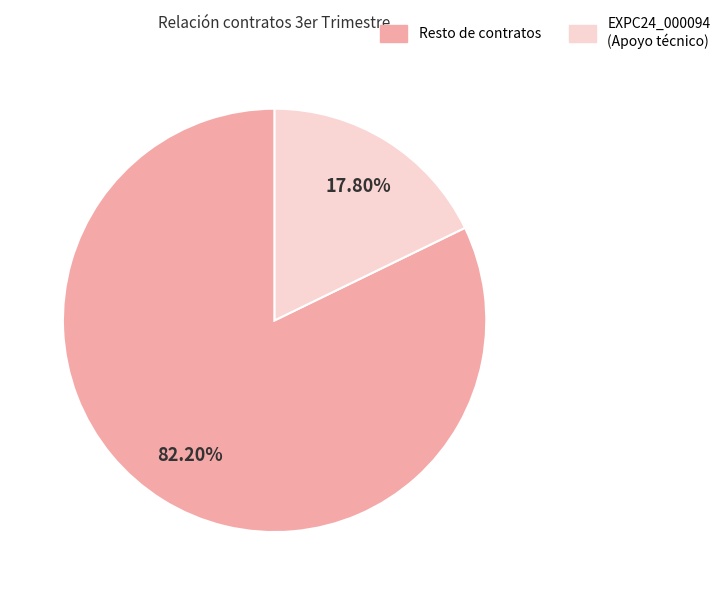

Which slice is the largest?

Resto de contratos